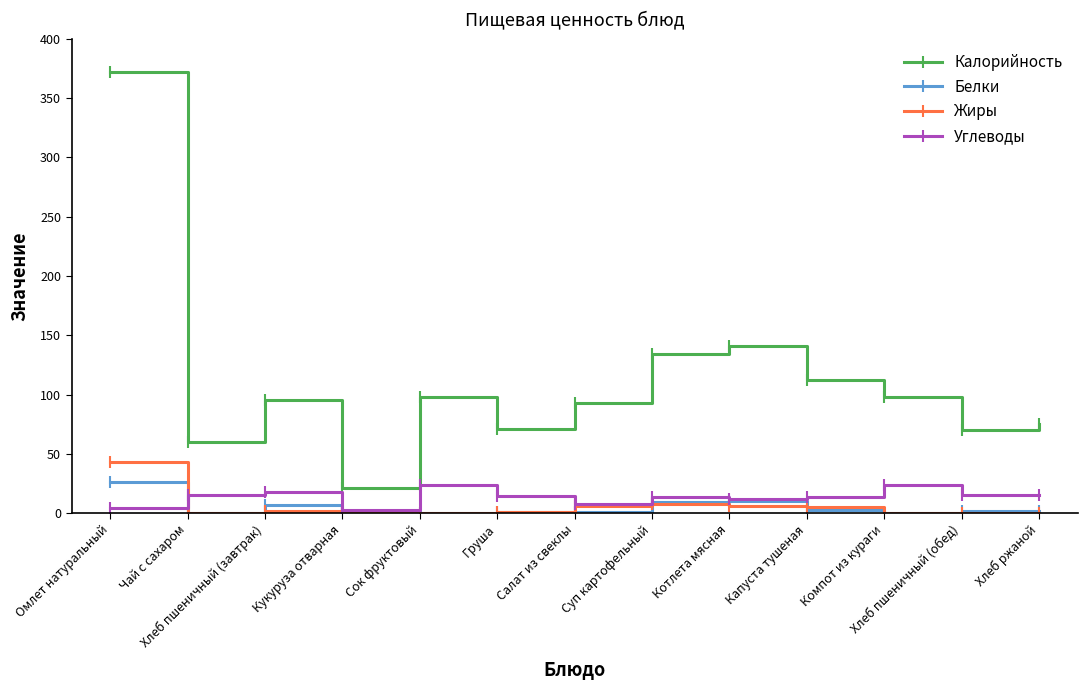

What is the lowest value of the Углеводы series?

3.0